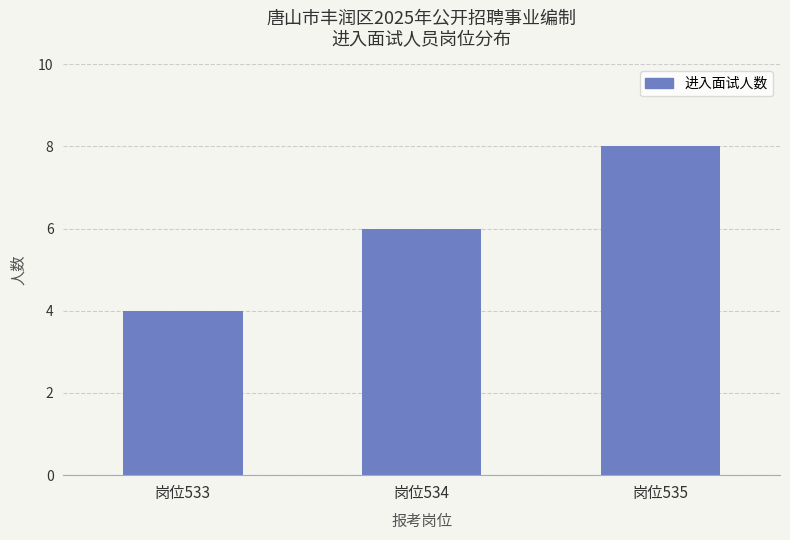

What is the change in value from 岗位534 to 岗位535?

+2